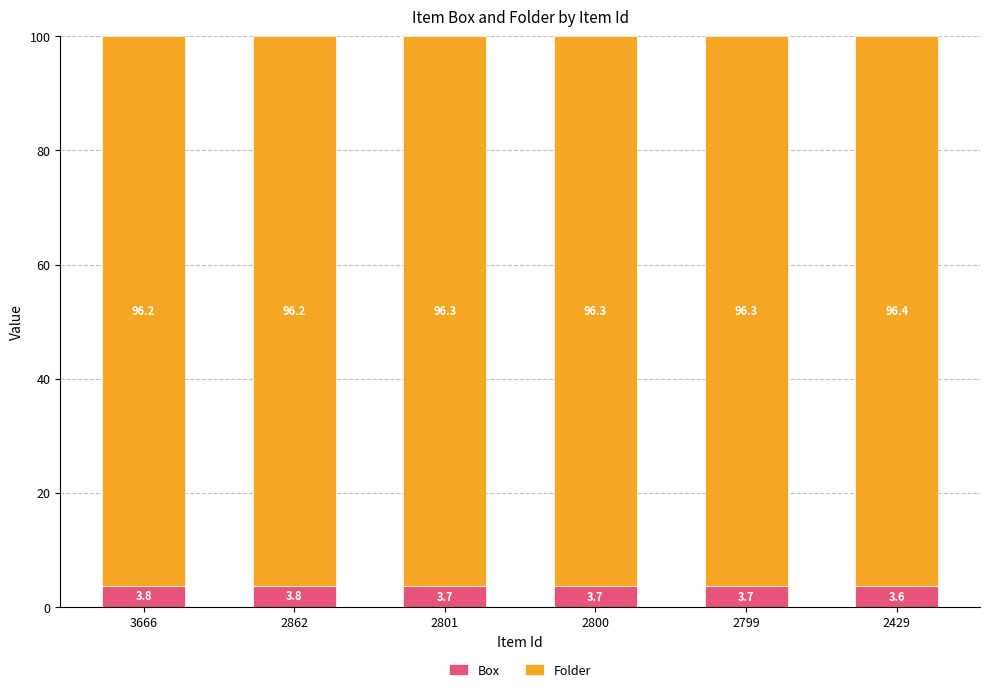

What is the difference between the maximum and minimum values in the Box series?

0.2